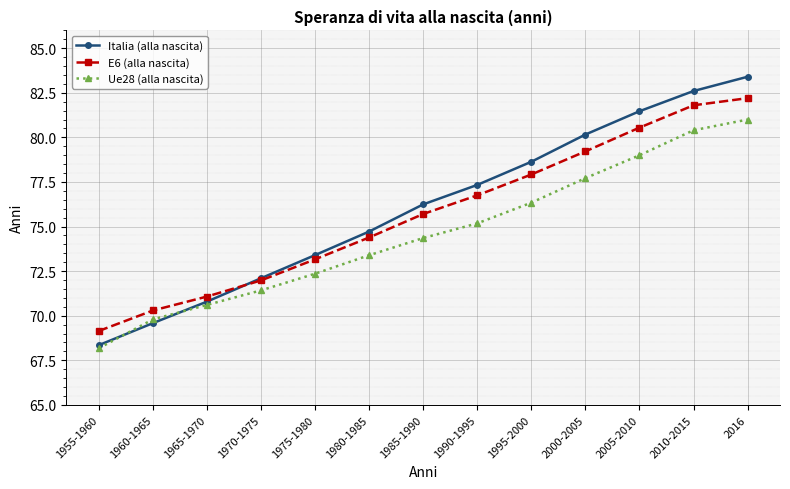

At which category is the sum across all series the highest?

2016